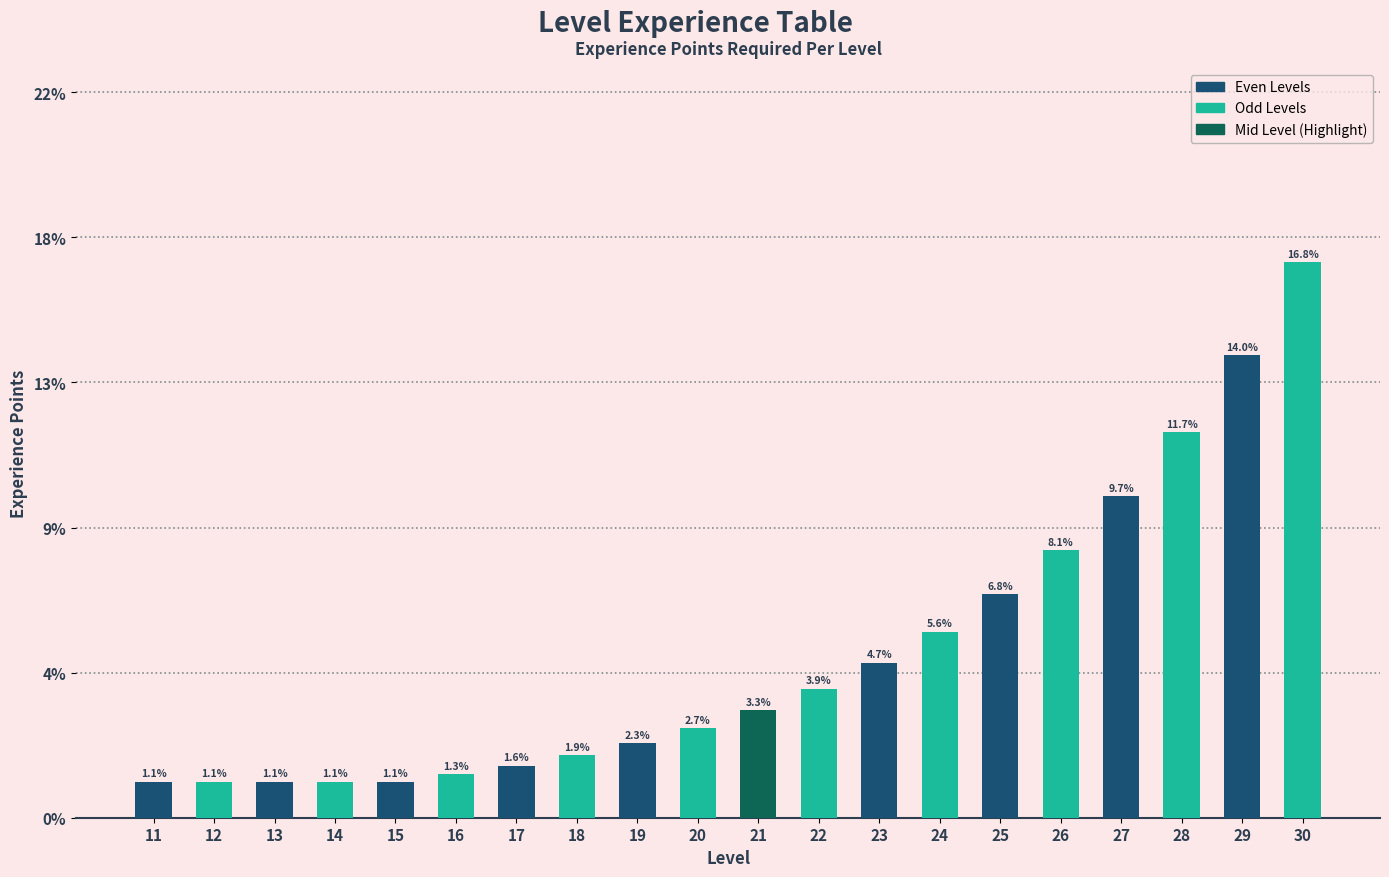

Approximately how many times larger is the value at 28 compared to 16?

8.9